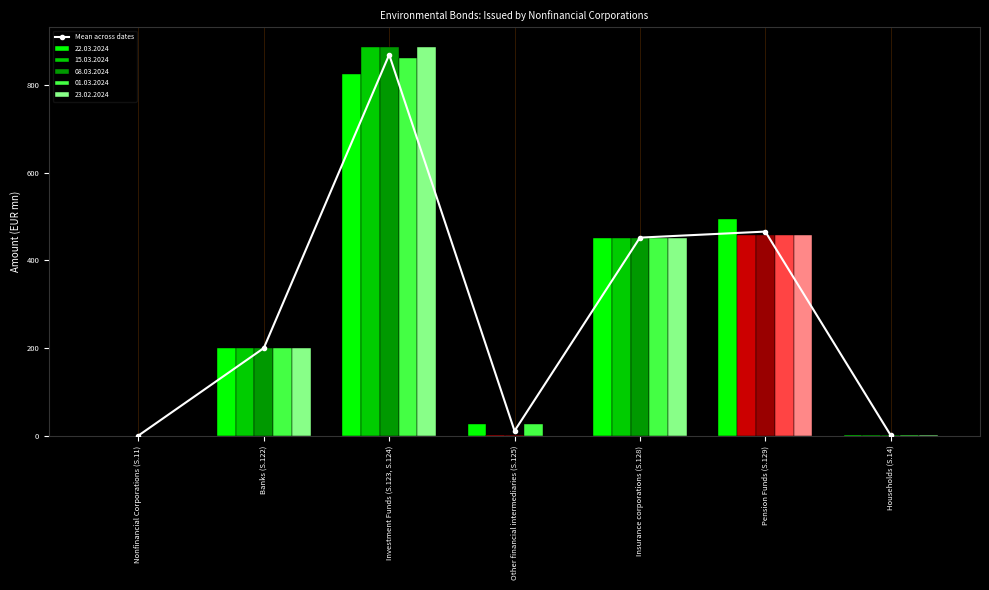

How many data points are above 200?

3